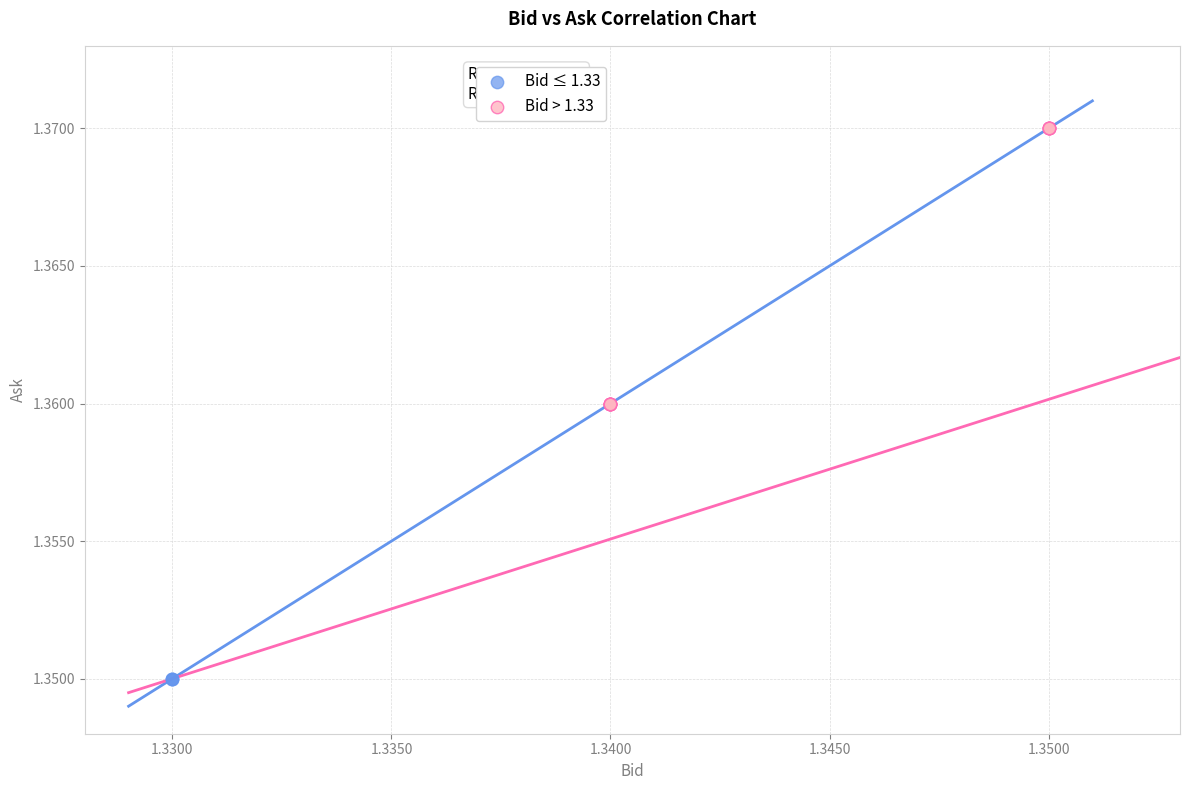

Which series reaches the maximum Y coordinate?

Bid > 1.33